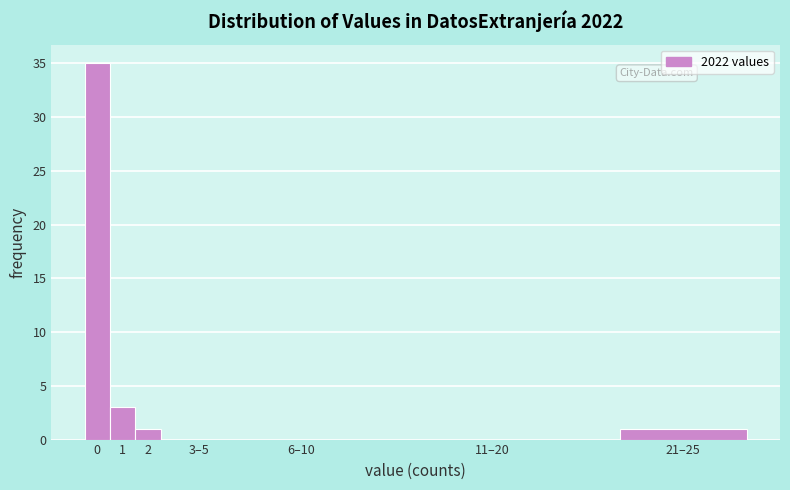

Reading right to left, extract all data points from this chart.

21–25=1	11–20=0	6–10=0	3–5=0	2=1	1=3	0=35